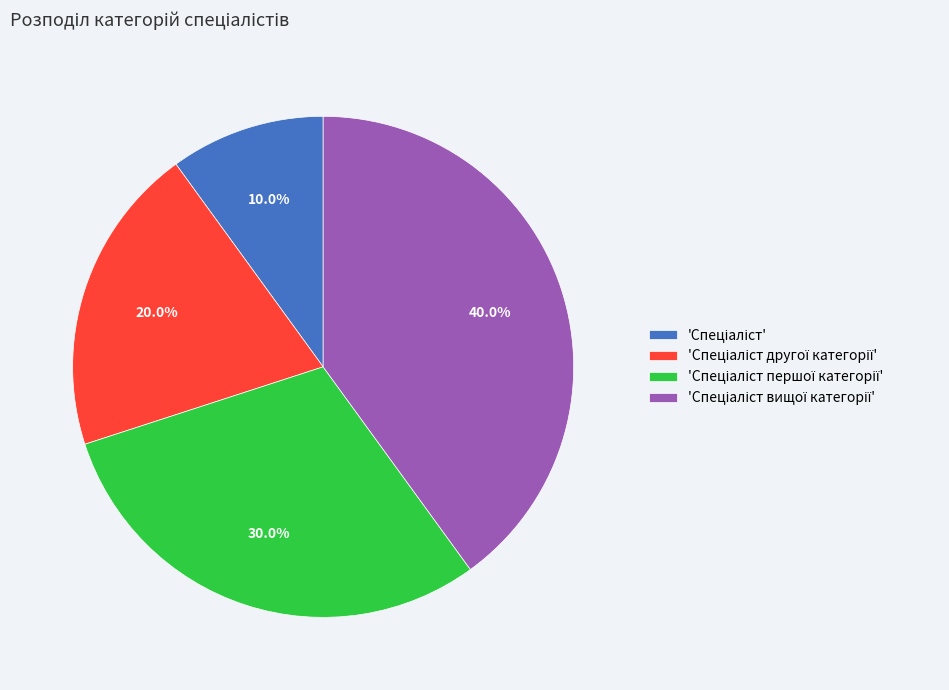

Is there any slice that represents more than half of the pie?

No